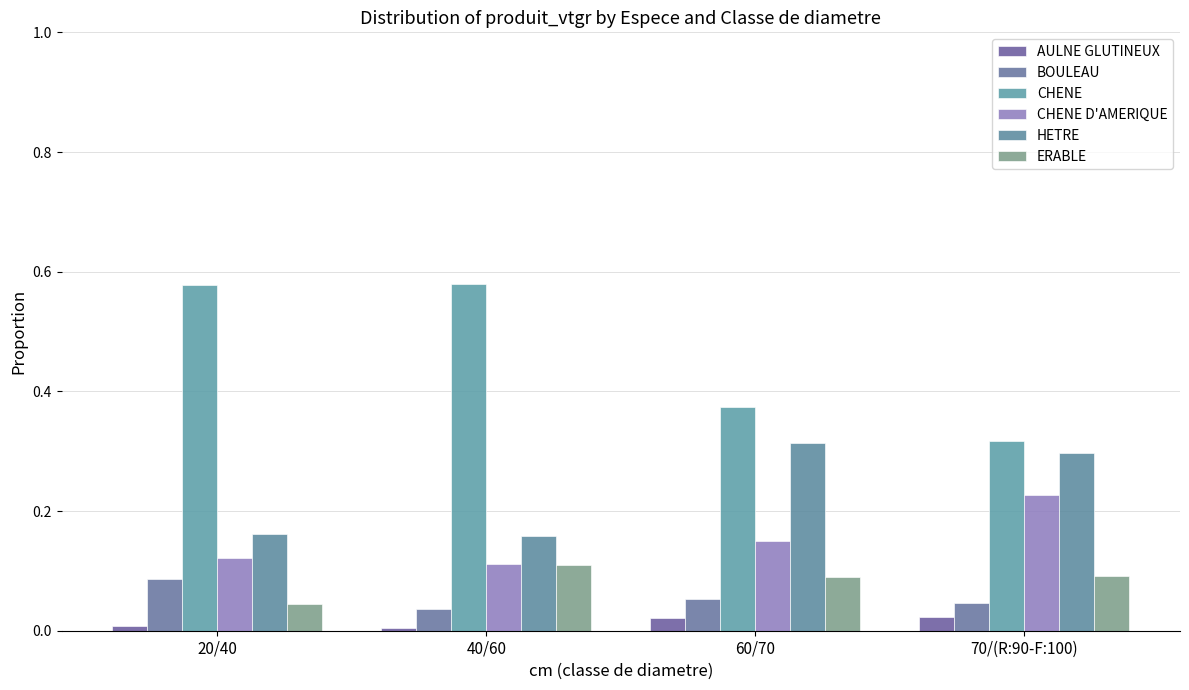

Which series has the widest spread of values?

CHENE